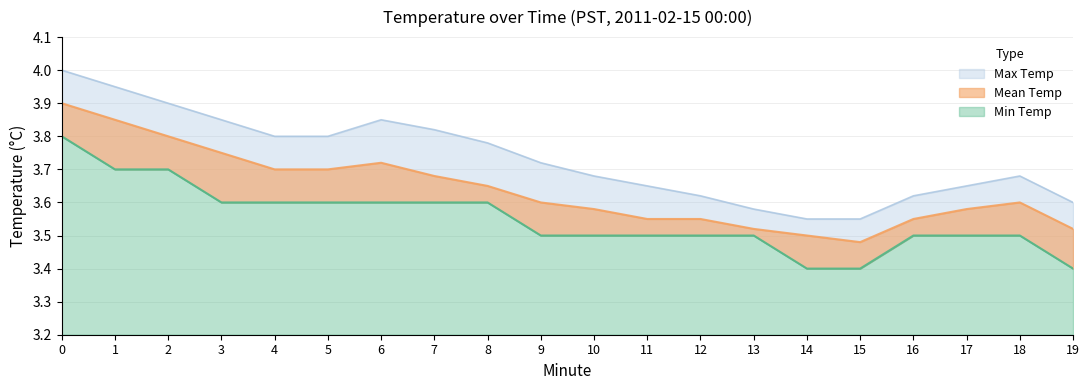

How many Min Temp values are between 3 and 4?

20